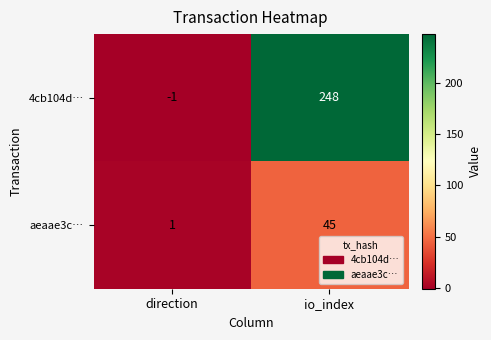

Reading left to right, transcribe all the data shown in this chart.

4cb104d…: direction=-1	io_index=248
aeaae3c…: direction=1	io_index=45